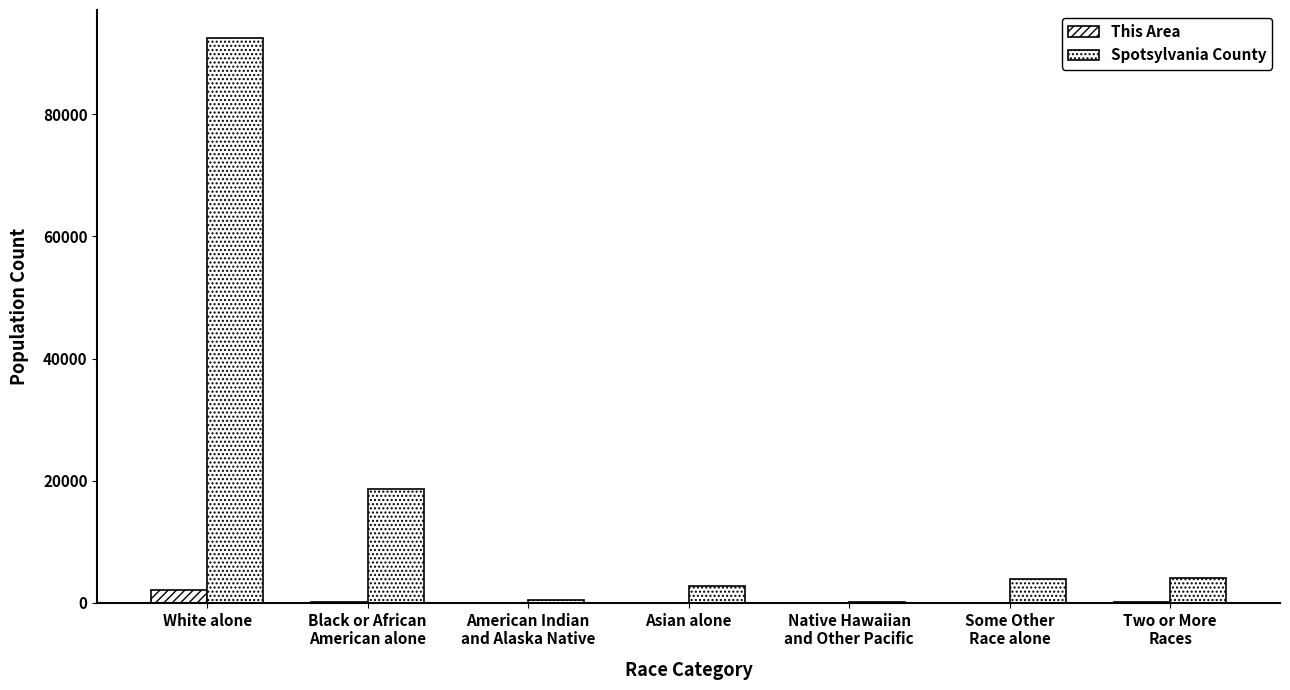

What value does the Spotsylvania County series have at White alone, to the nearest 50?

92450